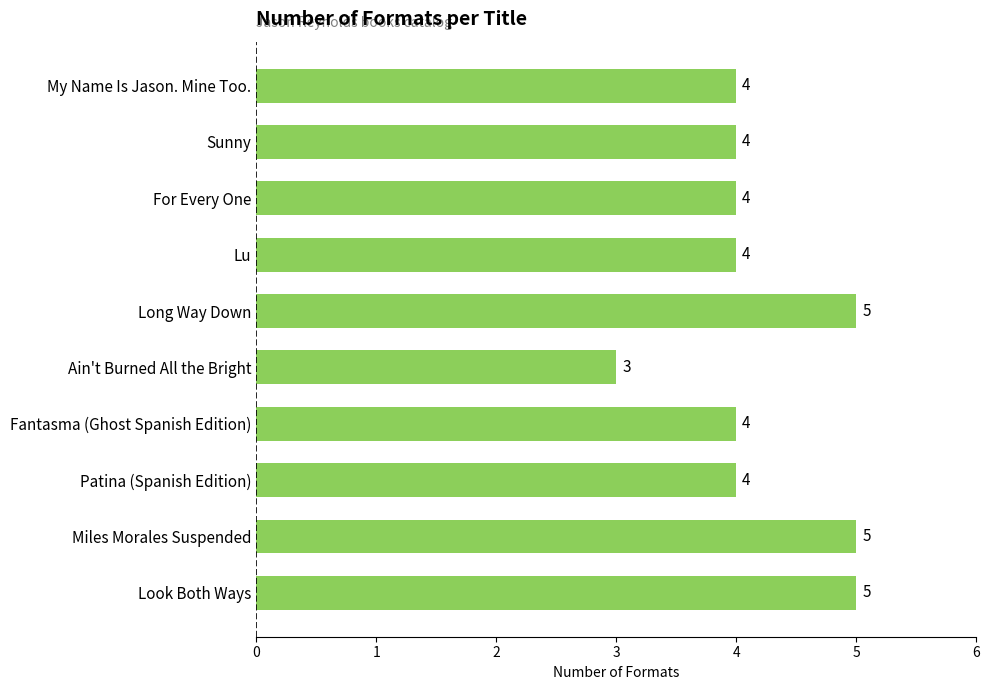

What is the difference between the maximum and minimum values?

2